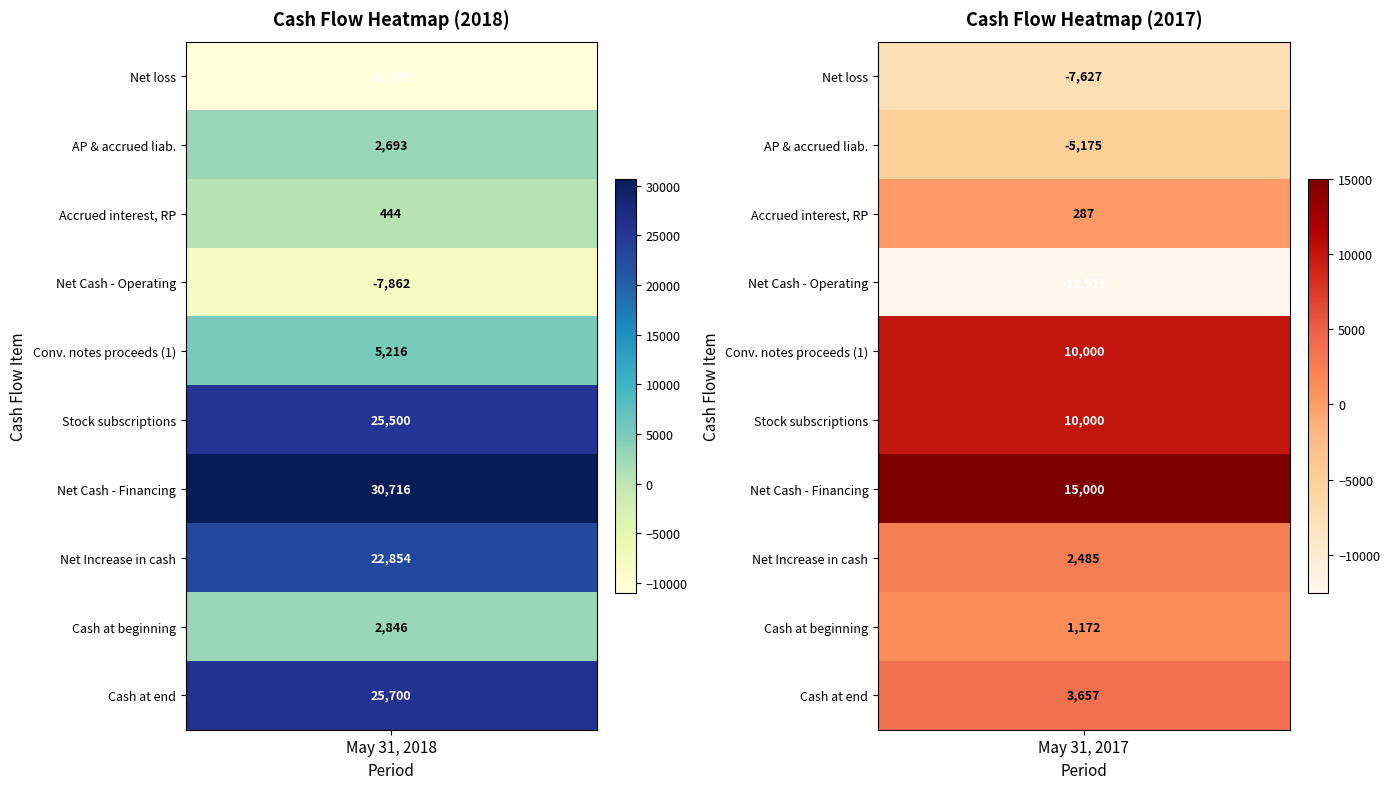

Reading left to right, transcribe all the data shown in this chart.

Net loss: -10999	-7627
Accounts payable and accrued liabilities: 2693	-5175
Accrued interest, related parties: 444	287
Net Cash used by operating activities: -7862	-12515
Proceeds from issuance of convertible notes (1): 5216	10000
Proceeds from sale of stock subscriptions: 25500	10000
Net Cash provided by Financing Activities: 30716	15000
Net Increase in cash: 22854	2485
Cash at beginning of period: 2846	1172
Cash at end of period: 25700	3657